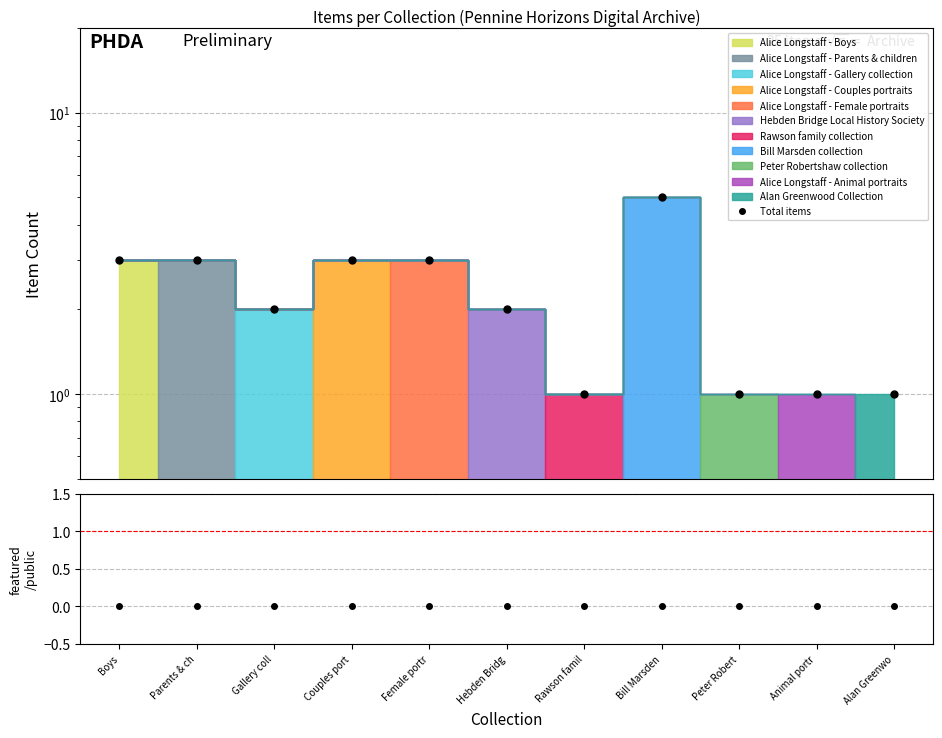

True or false: Total items has a value of 3 at Boys.

True